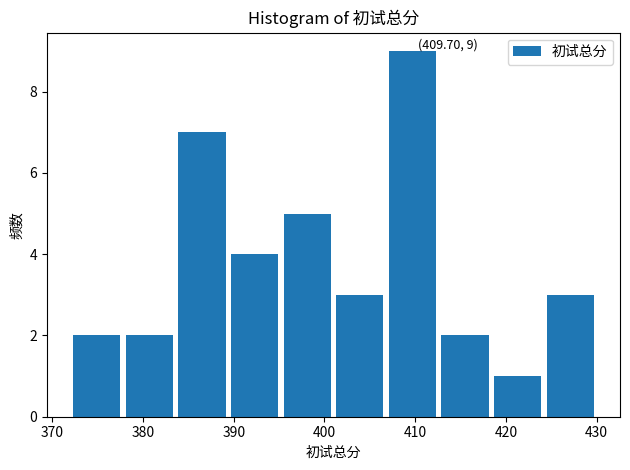

Over which range of the x-axis is the bar tallest?

406.8 to 412.6